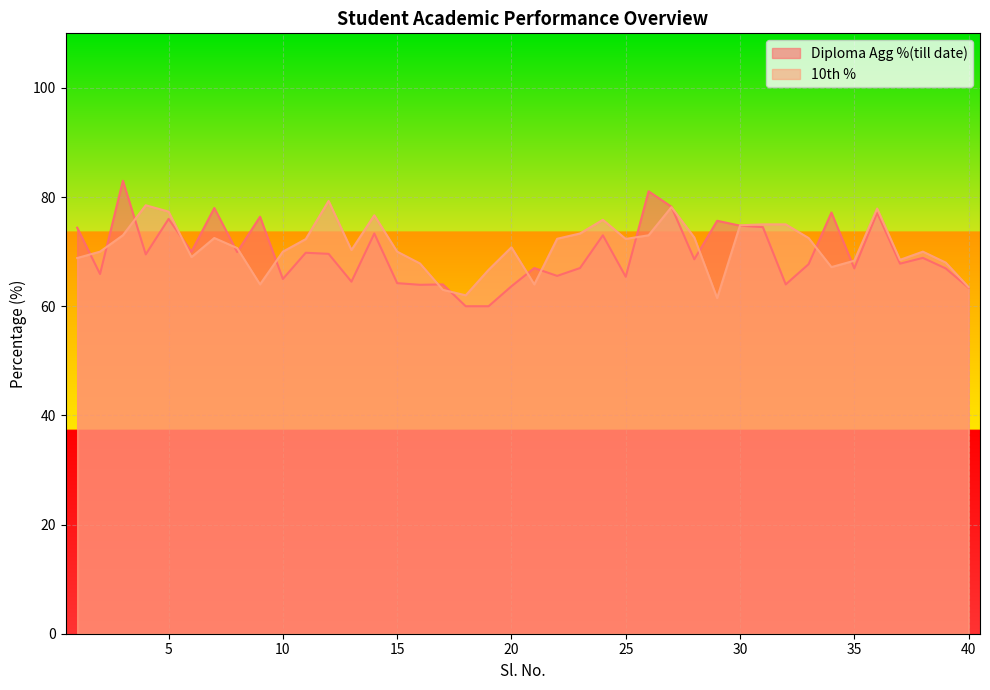

What is the sum of all Diploma Agg %(till date) values?

2791.9